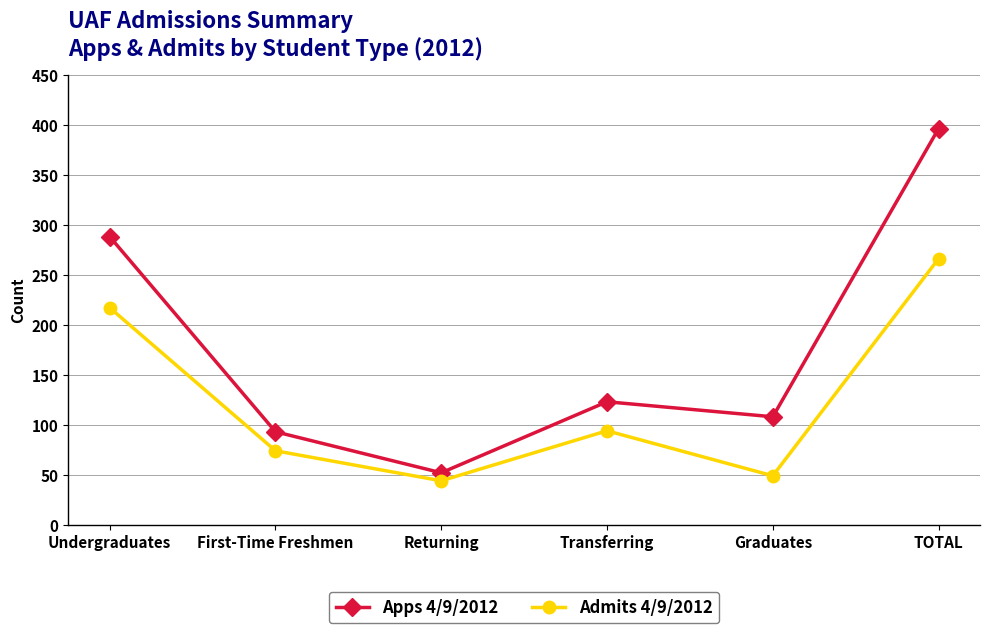

Rank the series by their average value, from highest to lowest.

Apps 4/9/2012, Admits 4/9/2012